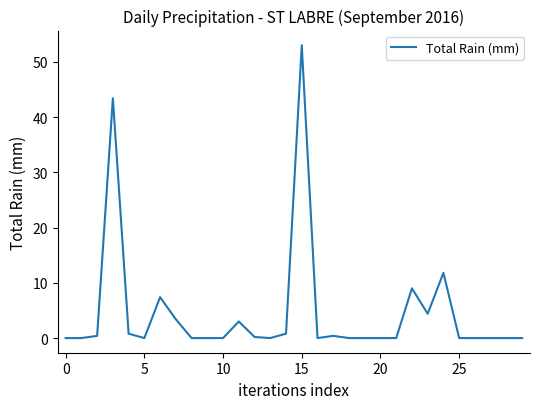

How many lines are shown in the chart?

1